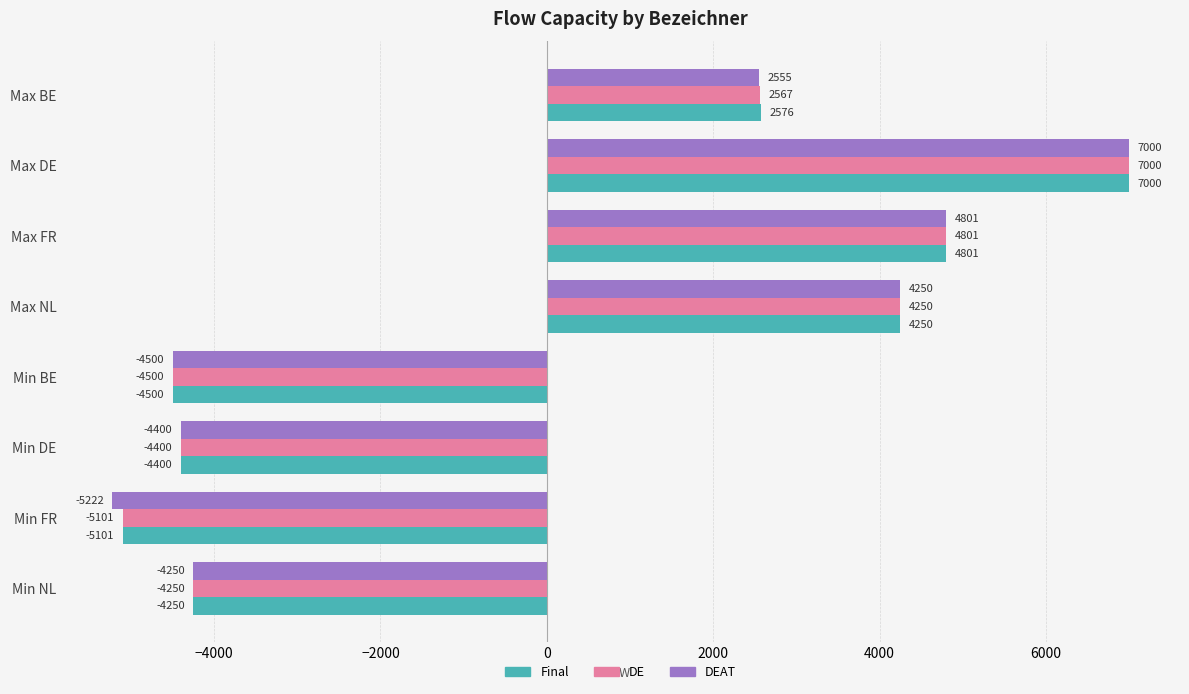

How many values in the Final series are below 2576?

4